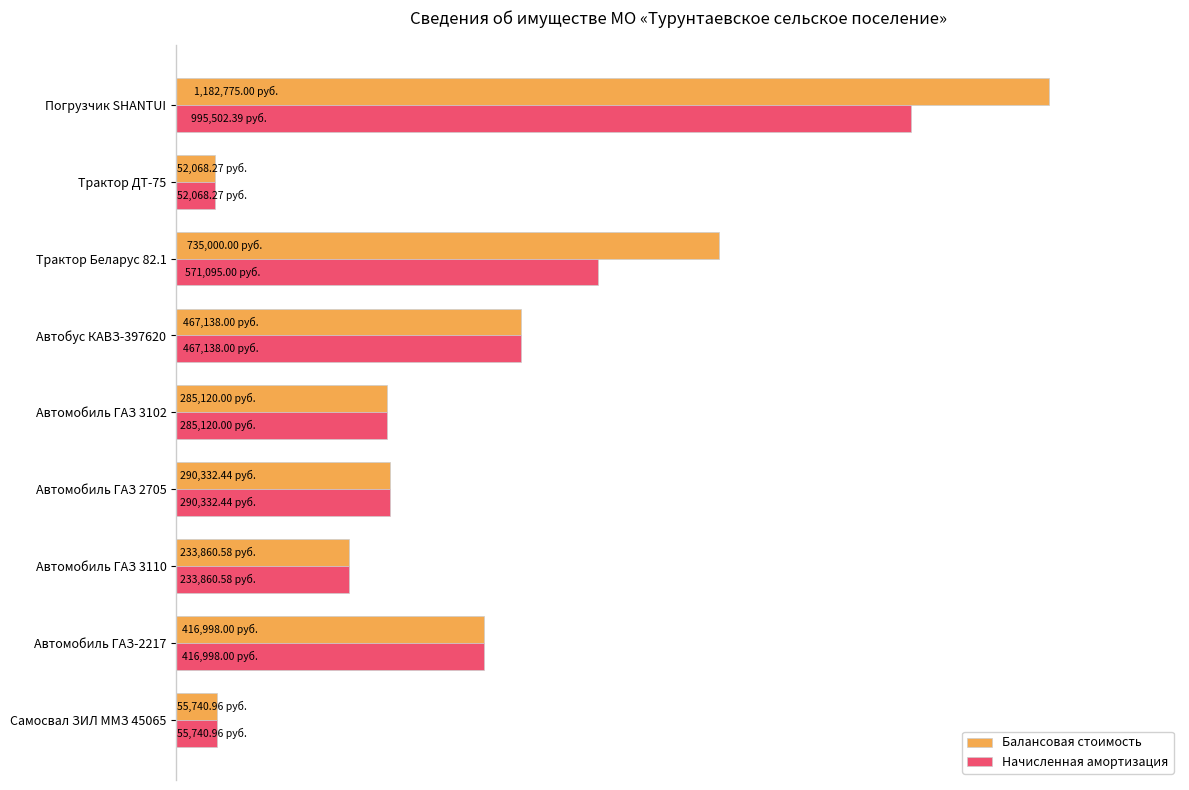

List the series in order of their overall mean, highest first.

Балансовая стоимость, Начисленная амортизация